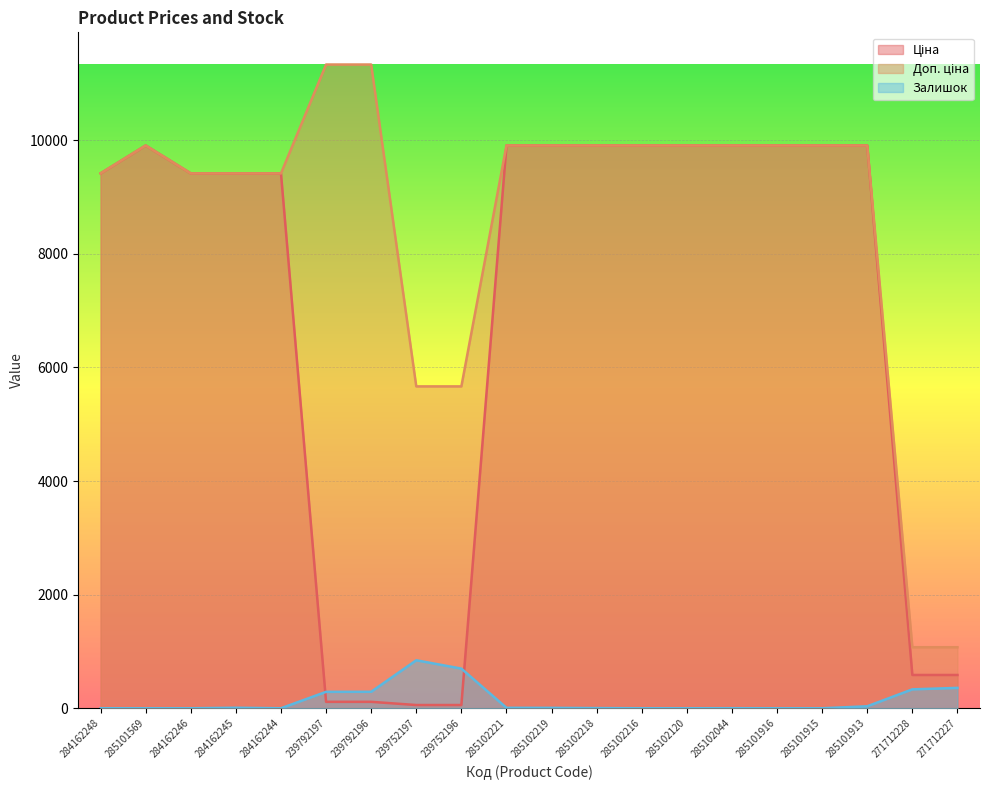

The Залишок series shows 135.6 at 239792196. True or false?

False